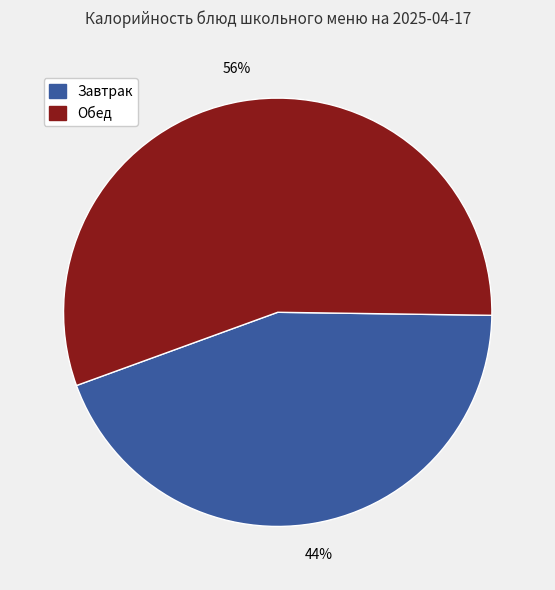

The Обед slice represents 47% of the pie. True or false?

False